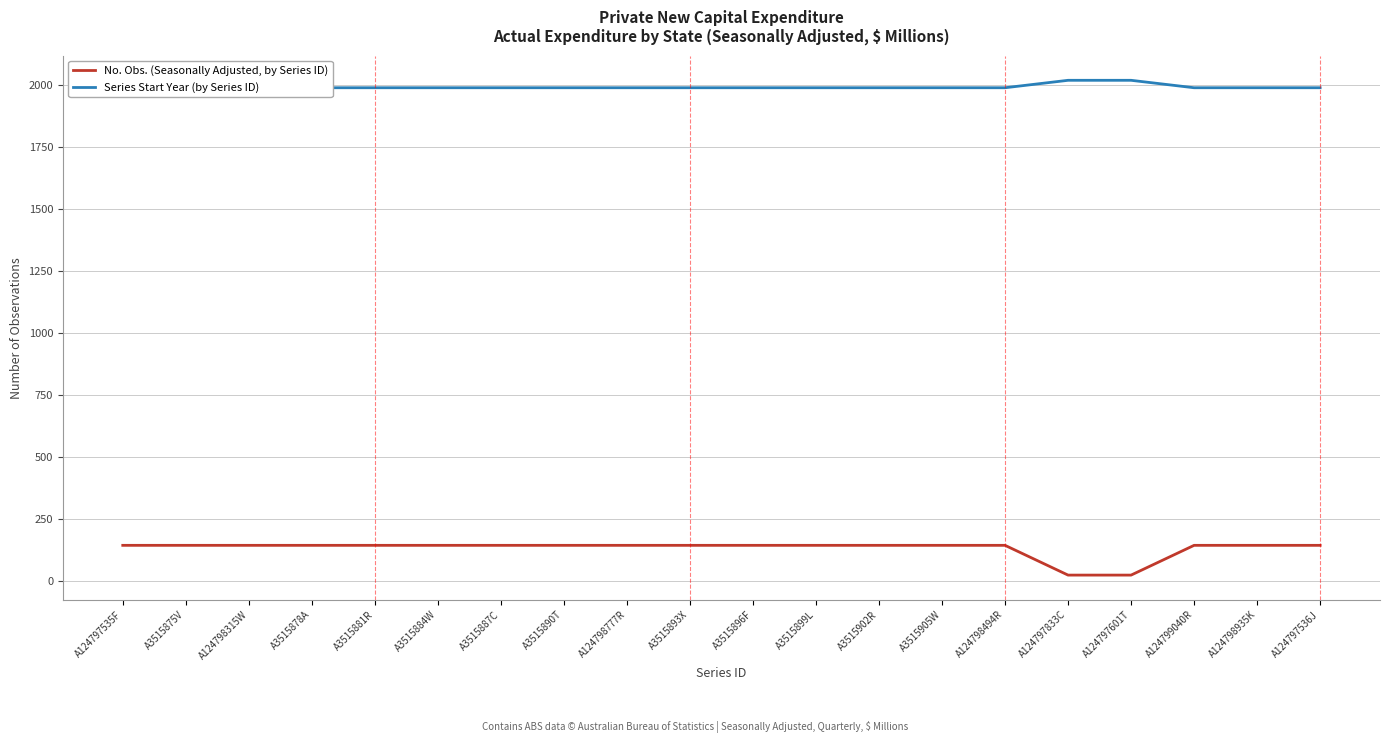

True or false: No. Obs. (Seasonally Adjusted, by Series ID) has a value of 31 at A124797601T.

False